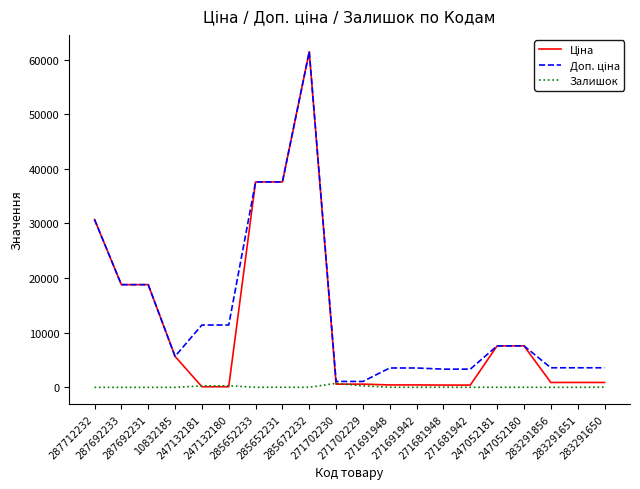

What is the total value across all series at 283291856?

4486.5